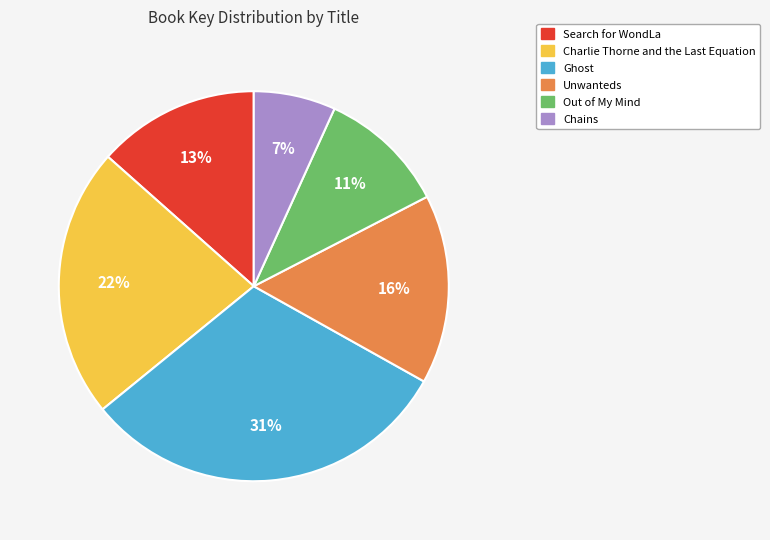

To the nearest percent, what is the average slice percentage?

17%